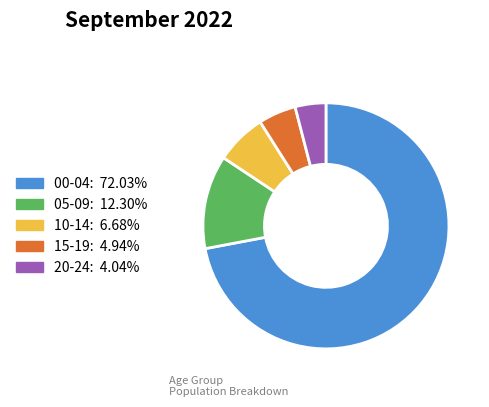

What is the ratio of the value at 20-24 to the value at 15-19?

0.8